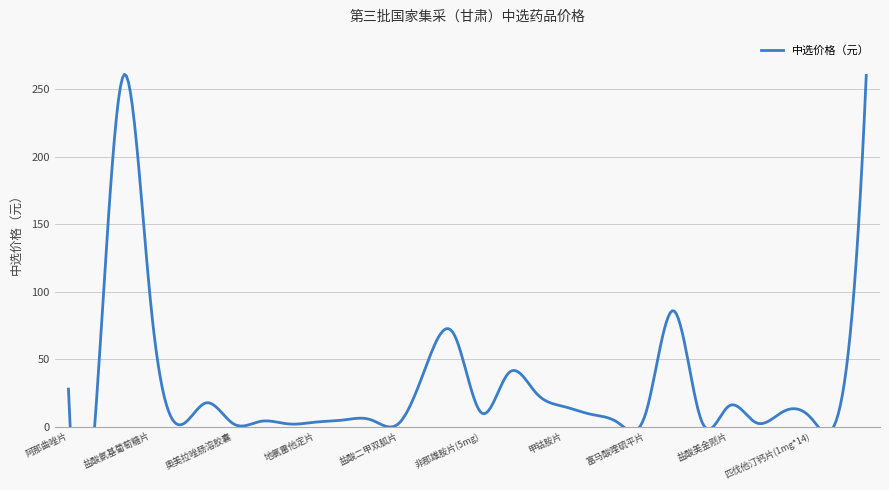

Where is the first local maximum?

注射用阿扎胞苷